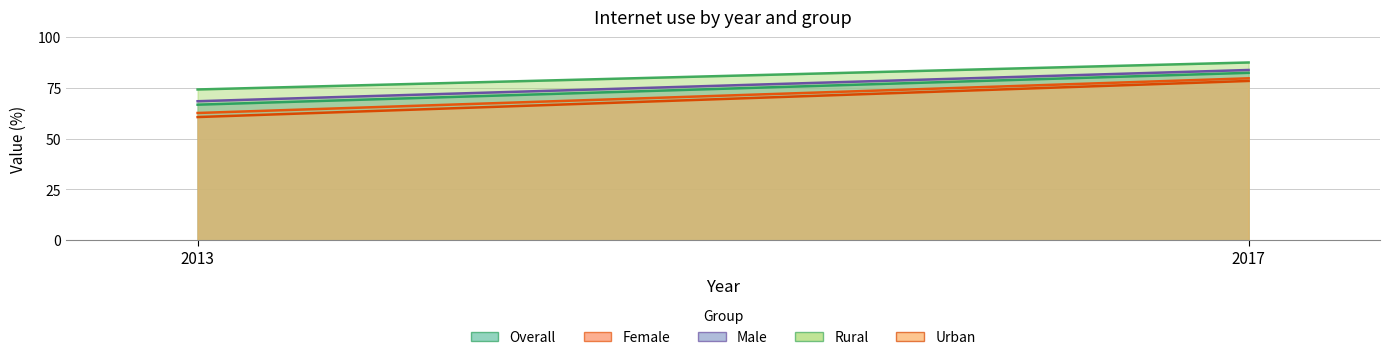

Count the number of data series in this chart.

5